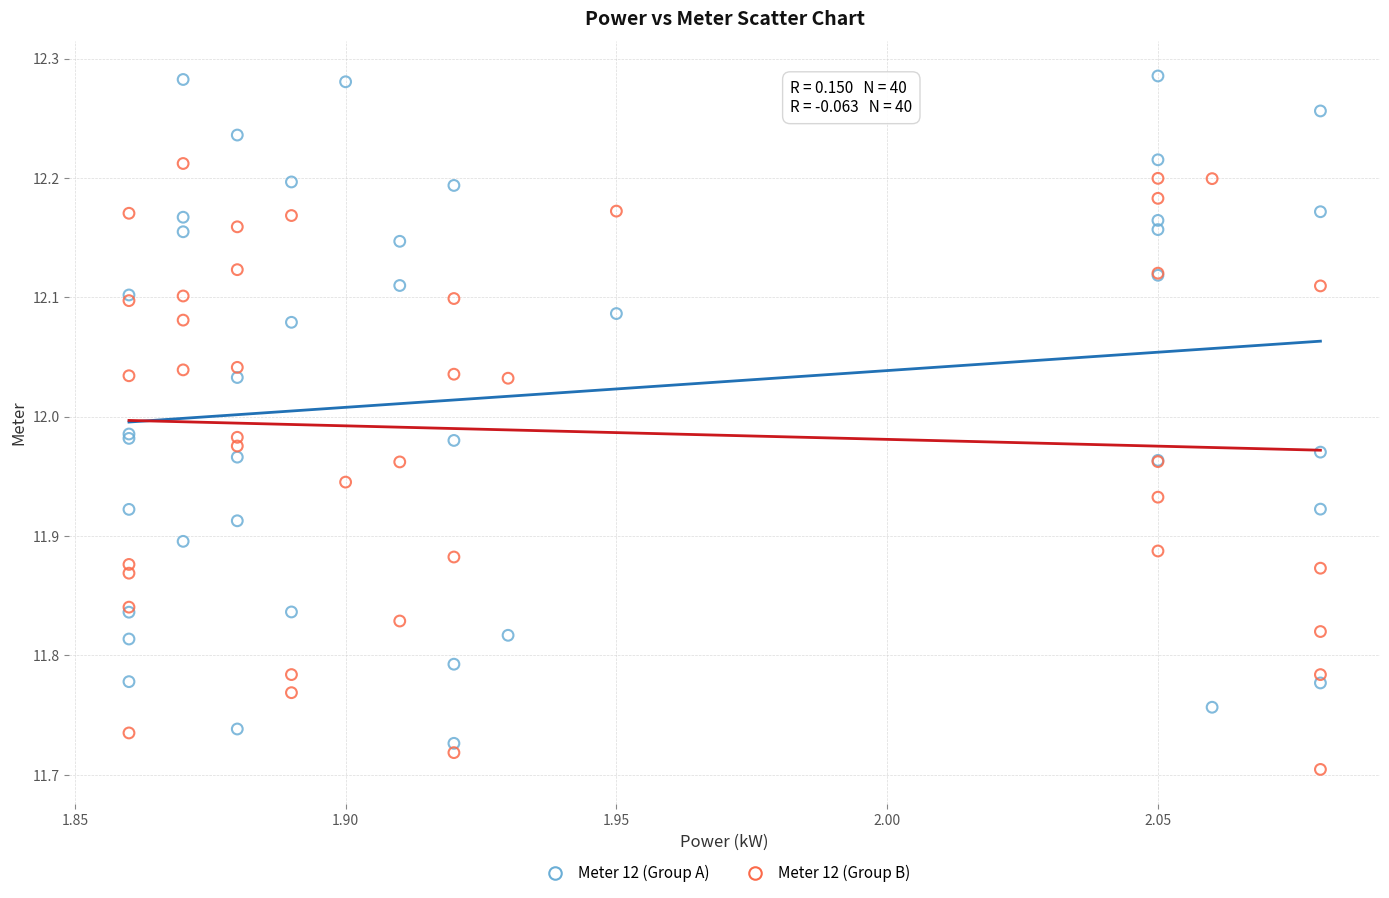

Which series has the widest spread of Y values?

Meter 12 (Group A)